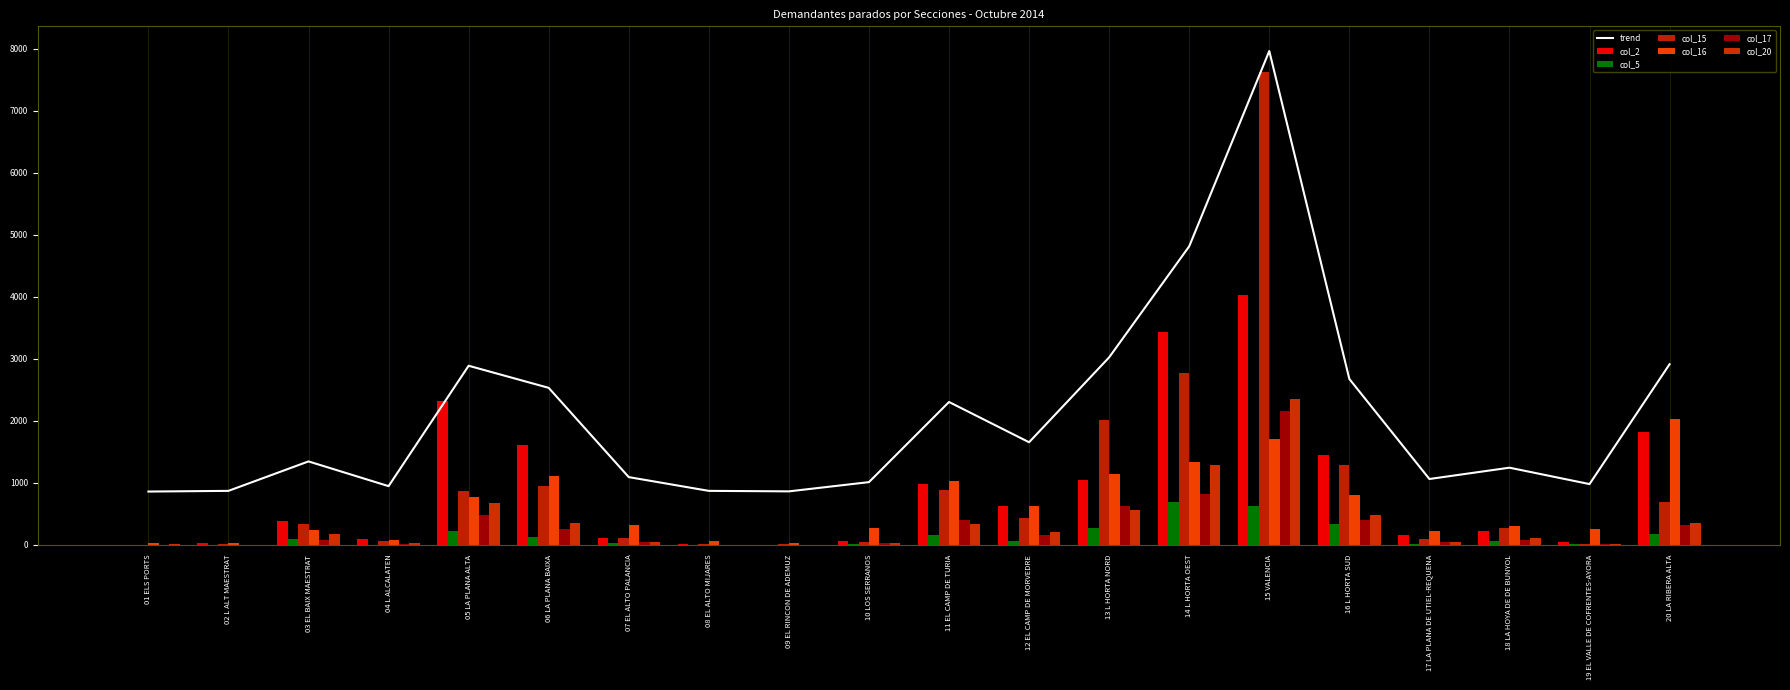

The value of trend at 15 VALENCIA is 1628.3. True or false?

False